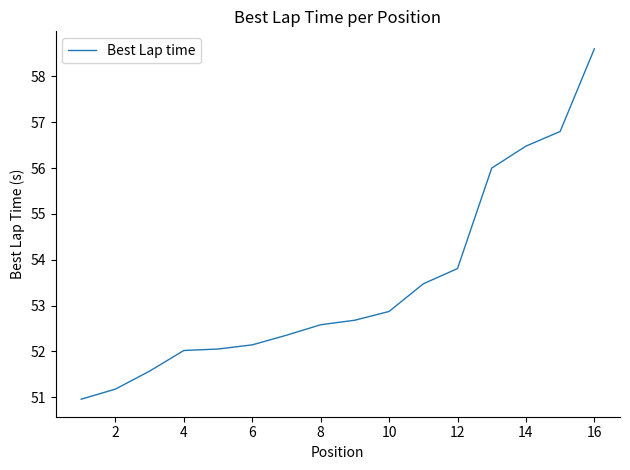

Does the chart have visible grid lines?

No